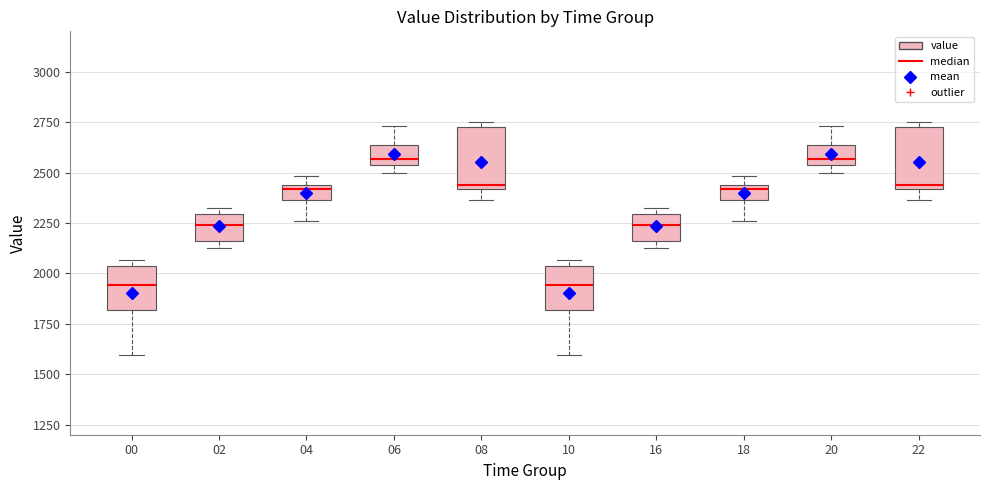

Where does the median line of the box at x = 16 sit on the y-axis? The values are not printed on the chart, so give them approximately, as read against the axis.

2250